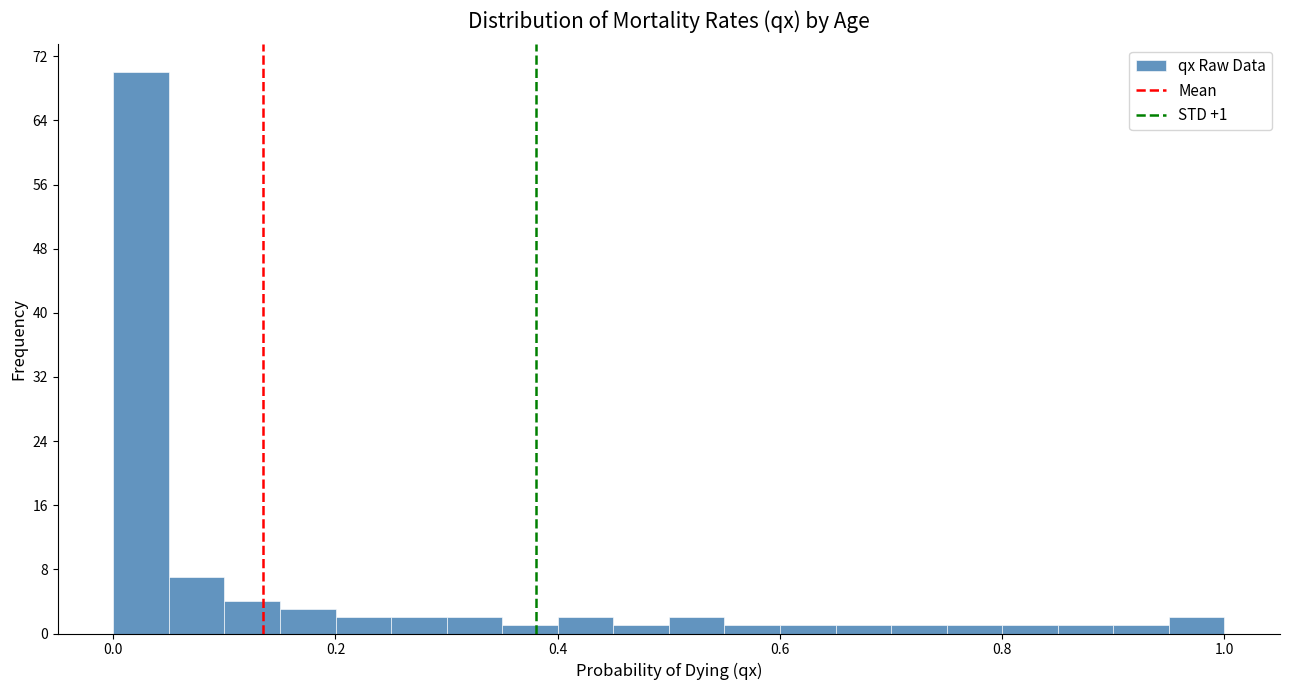

Around what value on the x-axis is the tallest bar? Give the approximate position of its centre, as read against the axis.

0.02